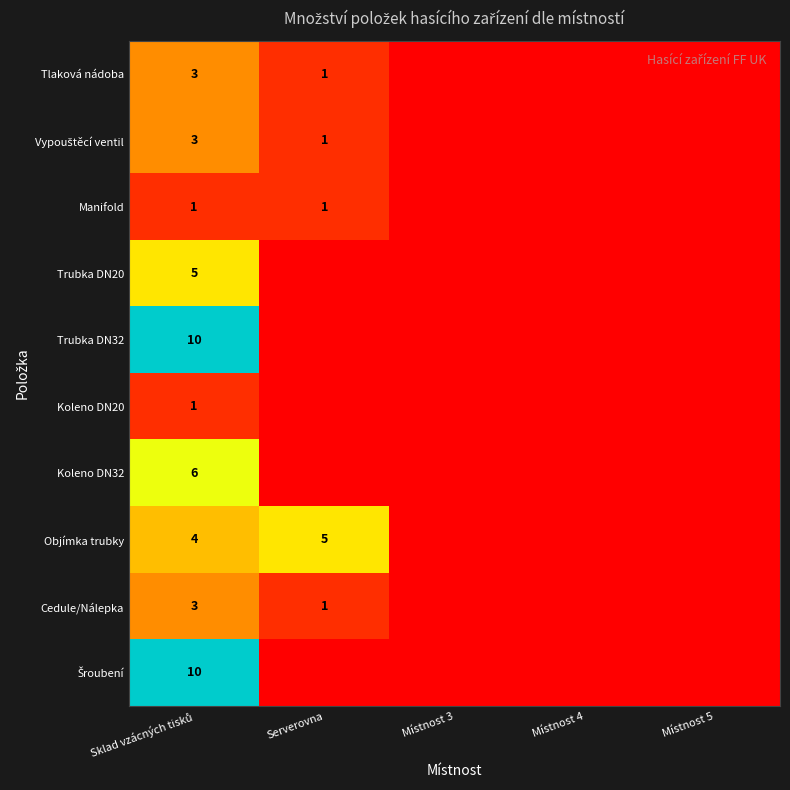

The Objímka trubky series shows 0 at Místnost 3. True or false?

True